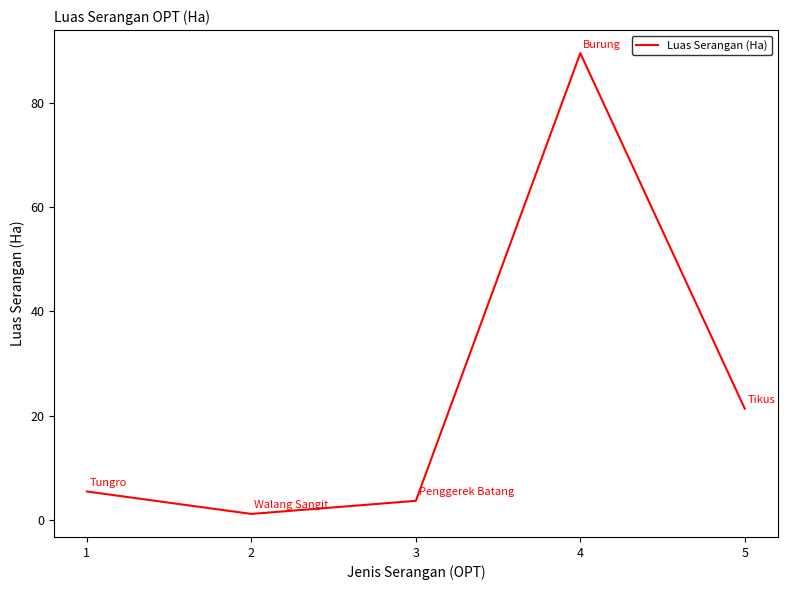

How many values are below 5?

2